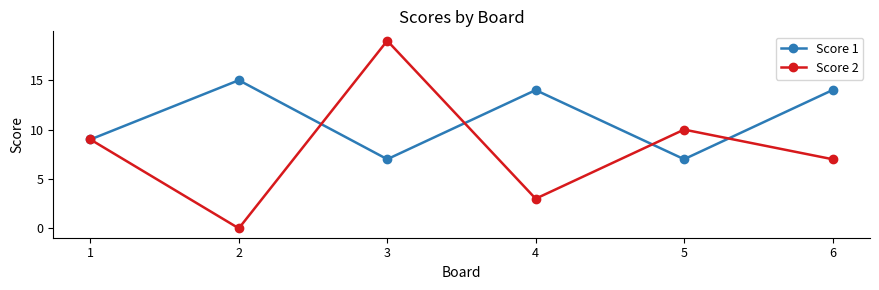

Which series has the widest spread of values?

Score 2